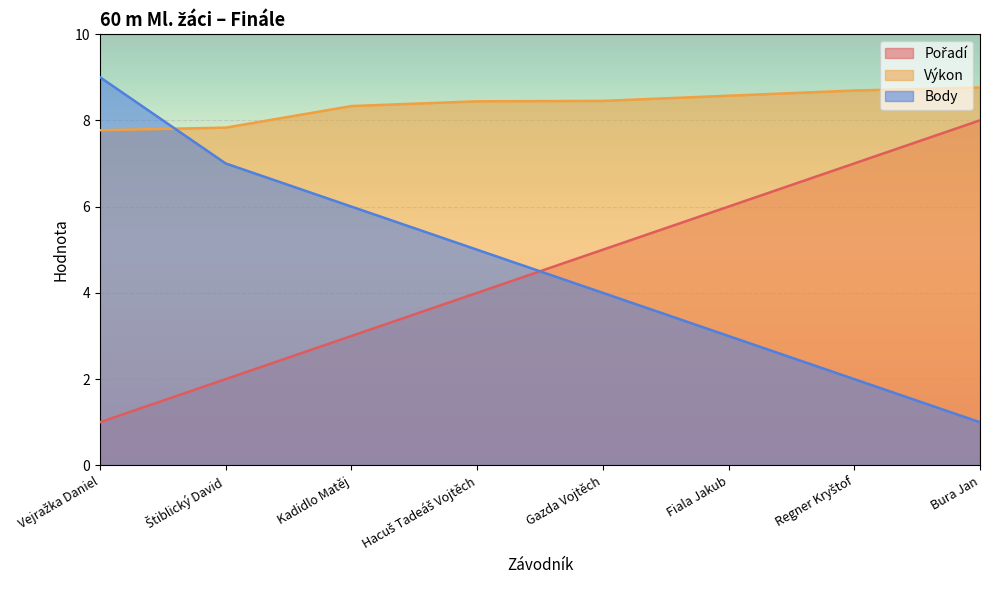

The value of Body at Gazda Vojtěch is 1.6. True or false?

False